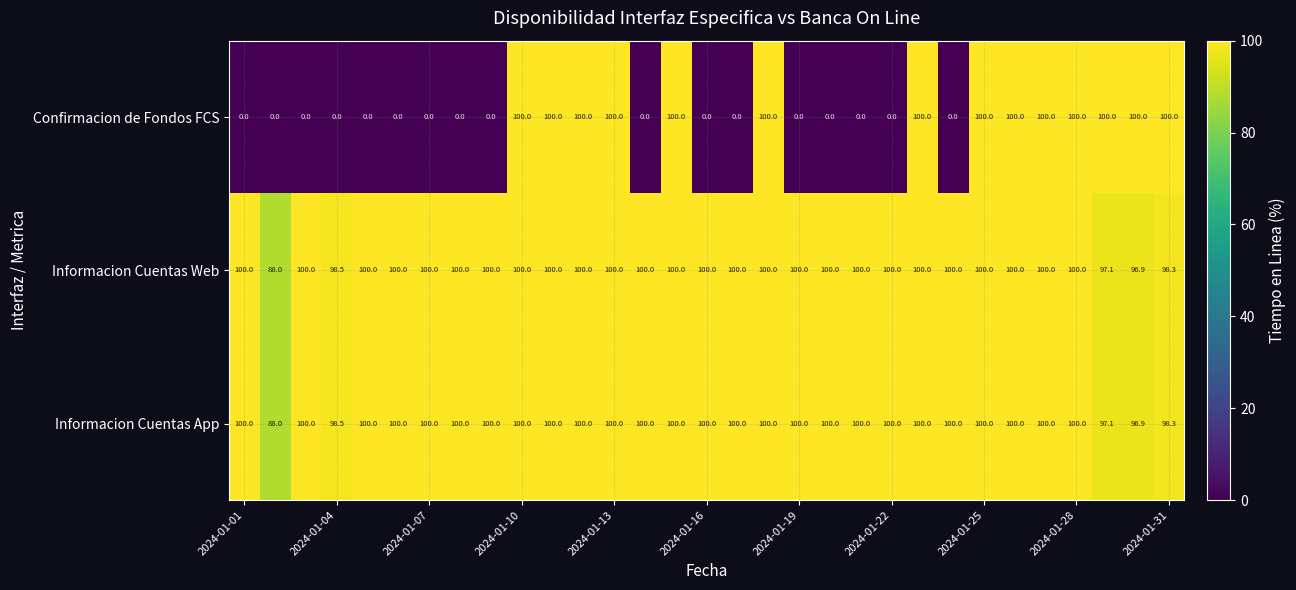

What is the sum of all Informacion Cuentas App values?

3078.8